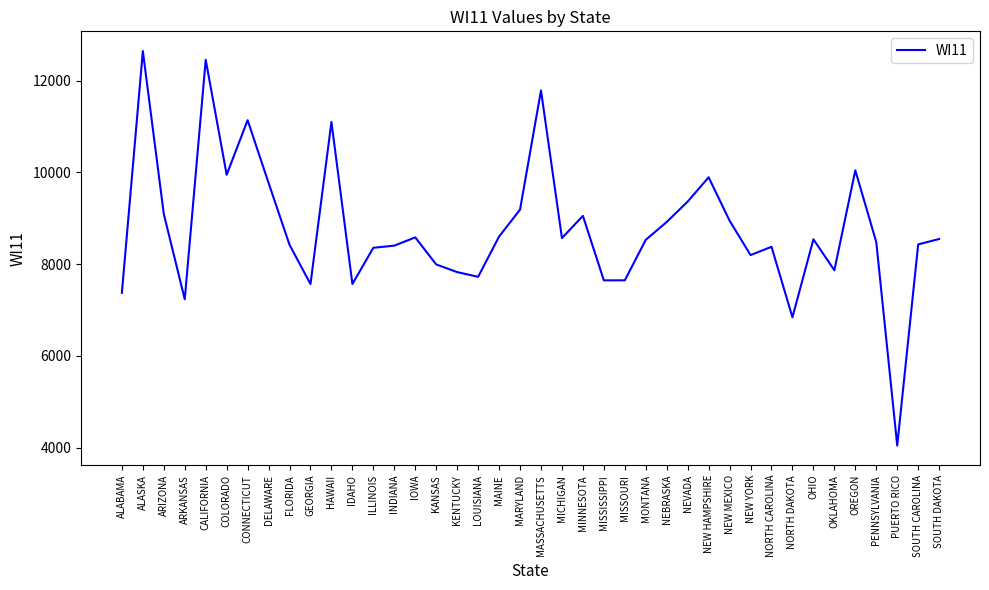

Count the number of categories in the chart.

40